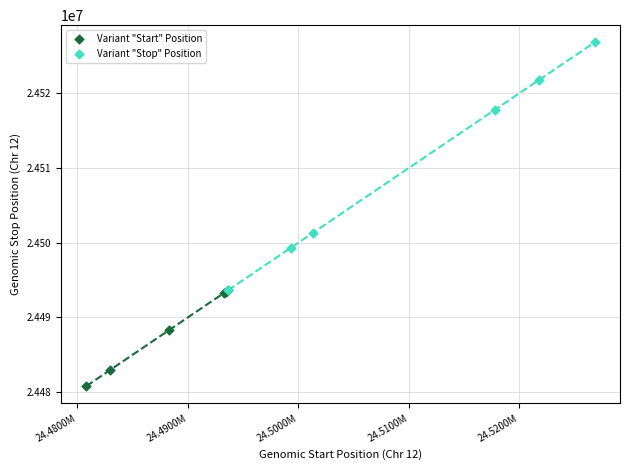

Which series reaches the maximum Y coordinate?

Variant "Stop" Position